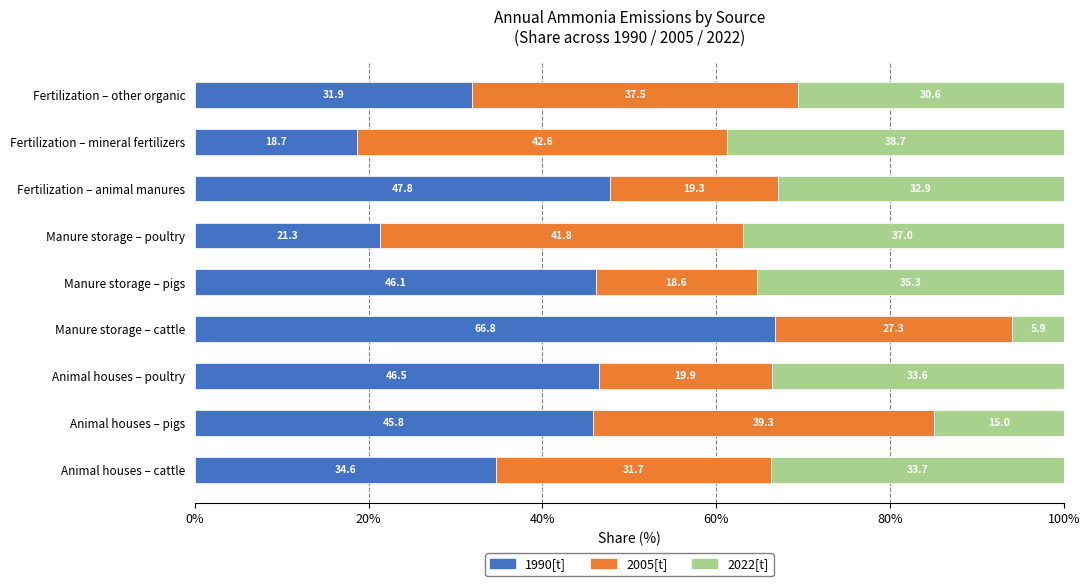

What is the total value across all series at Manure storage – pigs?

100.0